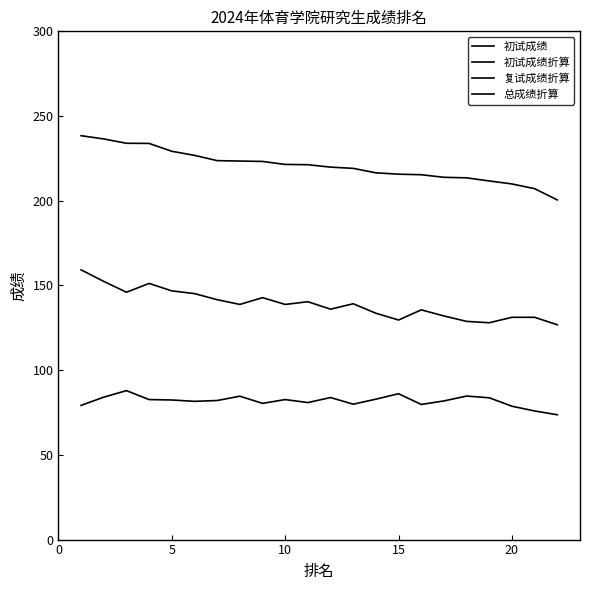

In 初试成绩, how many points are higher than both neighbors (excluding endpoints)?

5